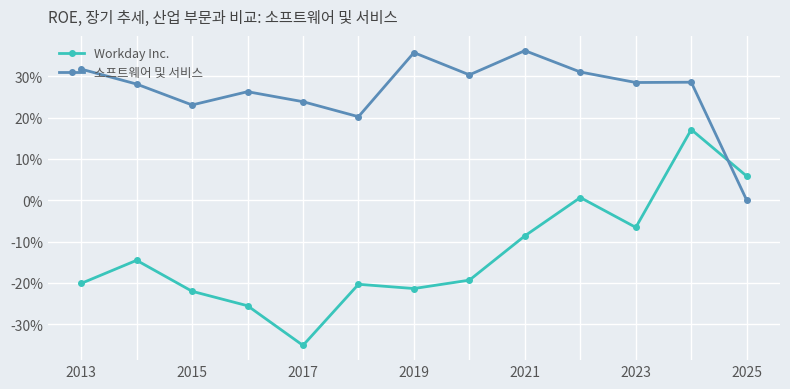

What are all the series names shown in the legend?

Workday Inc., 소프트웨어 및 서비스